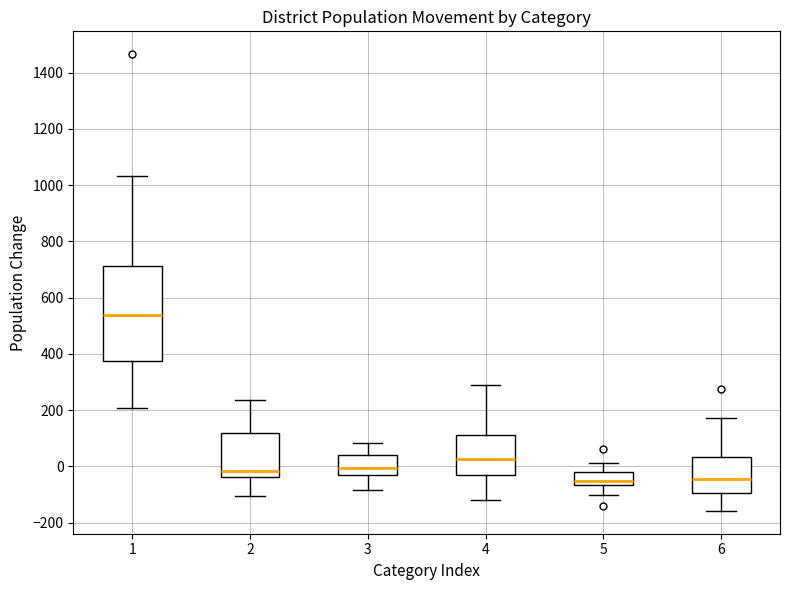

Where does the lower whisker of the box at x = 5 end on the y-axis? The values are not printed on the chart, so give them approximately, as read against the axis.

-100